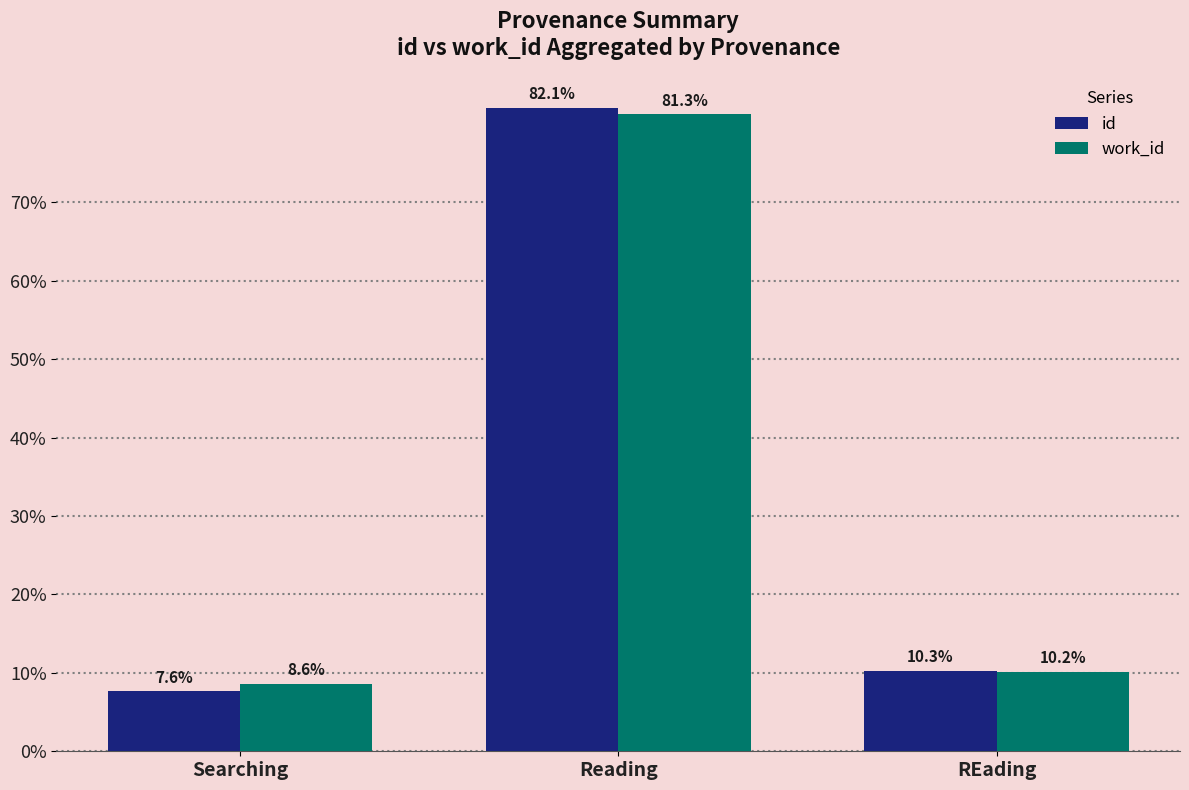

What is the sum of all id values?

100.0